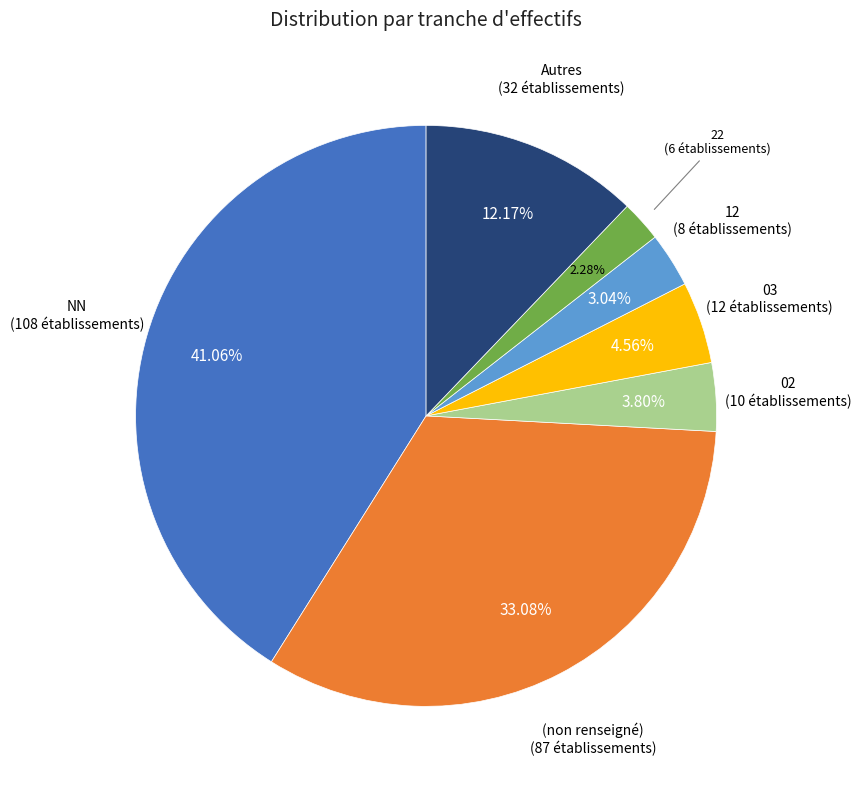

What is the ratio of the value at 03 to the value at Autres?

0.4